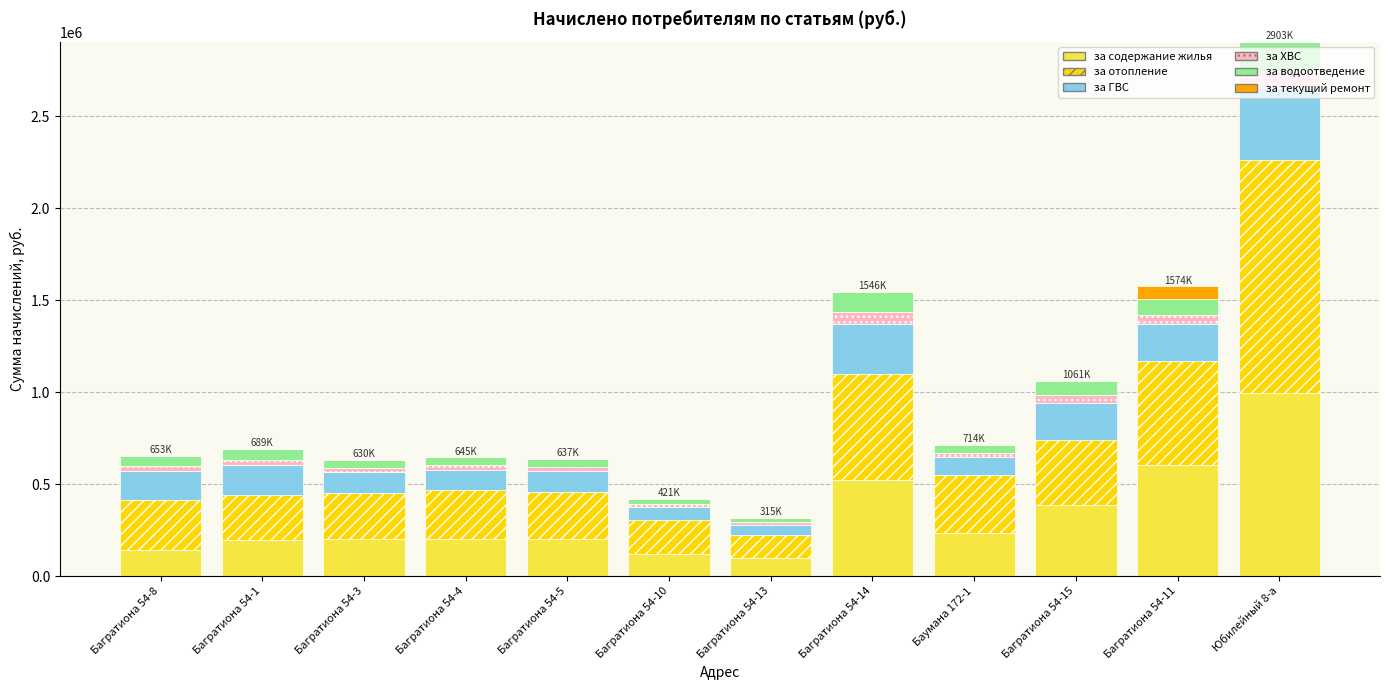

At which category is the sum across all series the highest?

Юбилейный 8-а